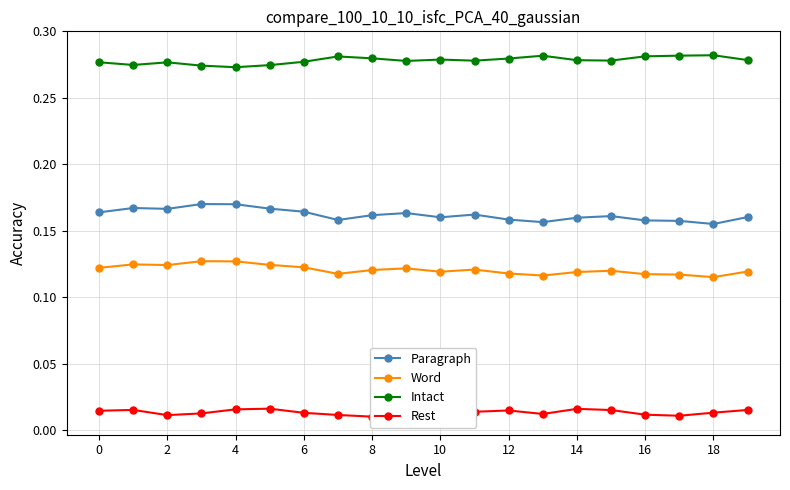

True or false: Word and Paragraph cross at least once.

False